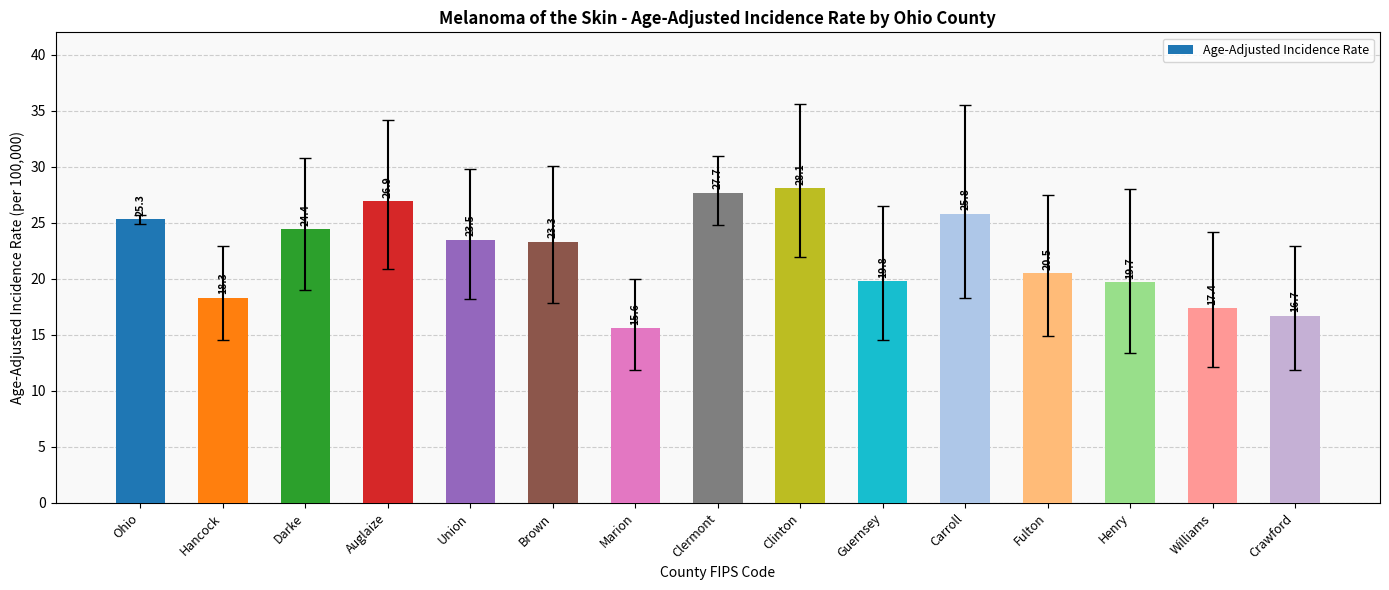

Approximately how many times larger is the value at Ohio compared to Brown?

1.1